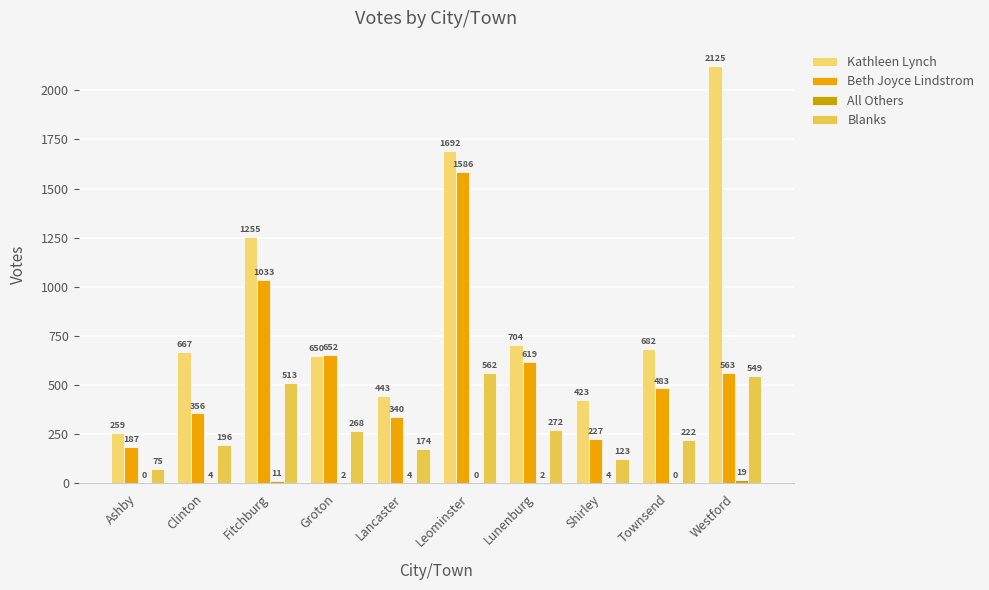

What is the sum of the Blanks values at Shirley and Leominster?

685